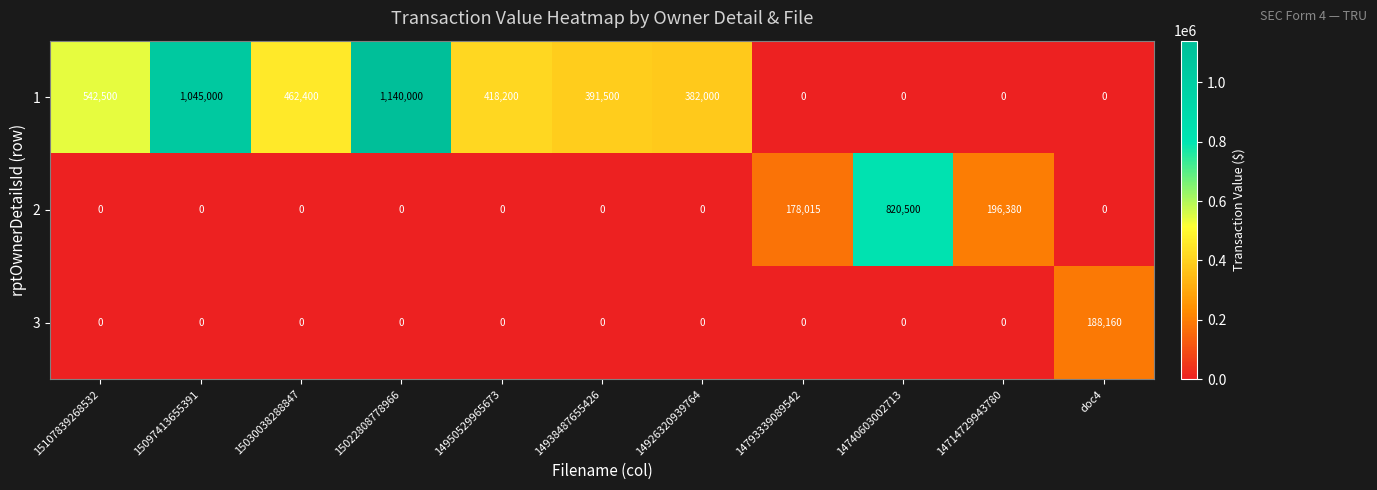

At how many categories does at least one series exceed 200795?

8